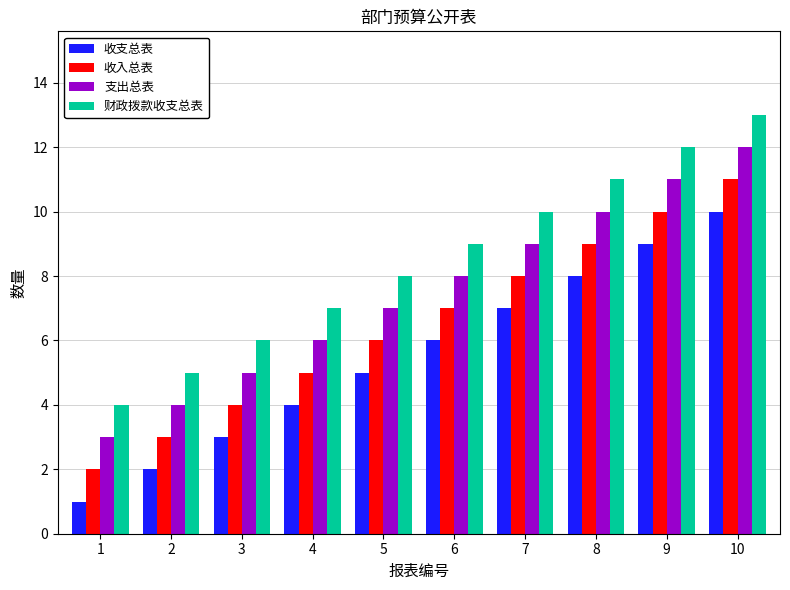

What is the maximum value for 财政拨款收支总表?

13